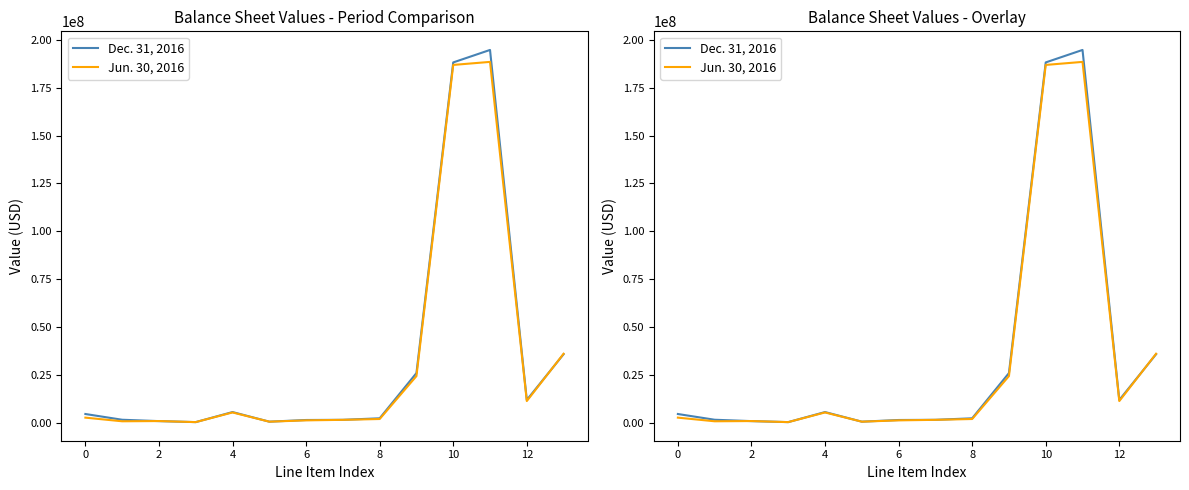

How many interior local peaks does the Dec. 31, 2016 series have?

2